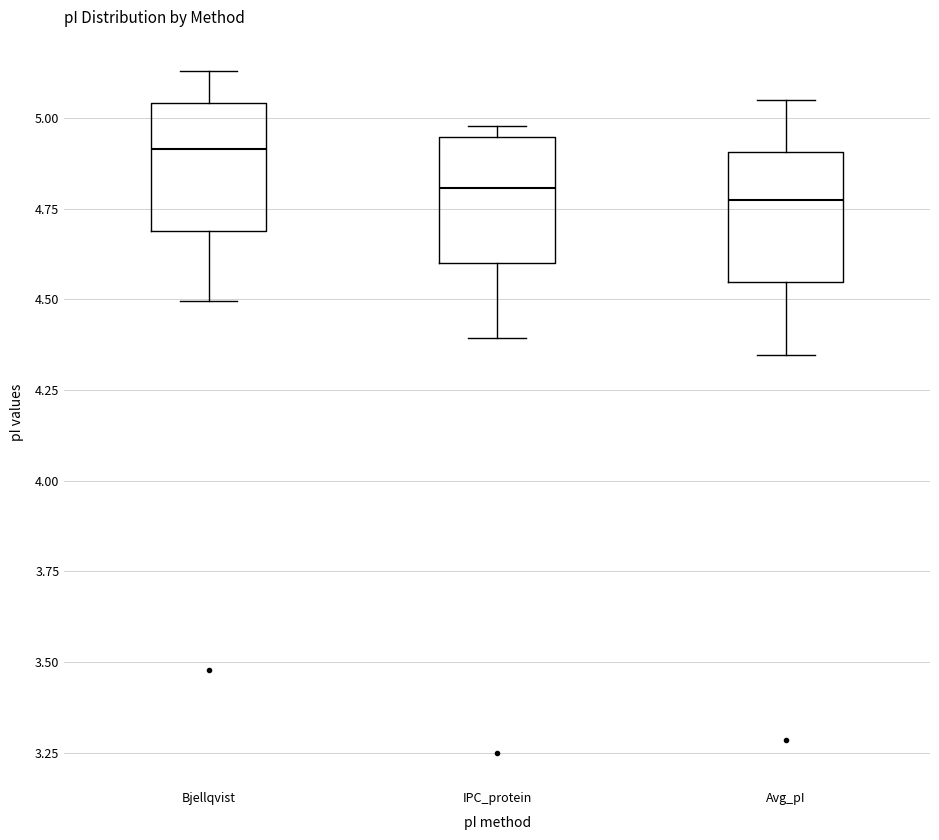

Where does the median line of the box for IPC_protein sit on the y-axis? The values are not printed on the chart, so give them approximately, as read against the axis.

4.80